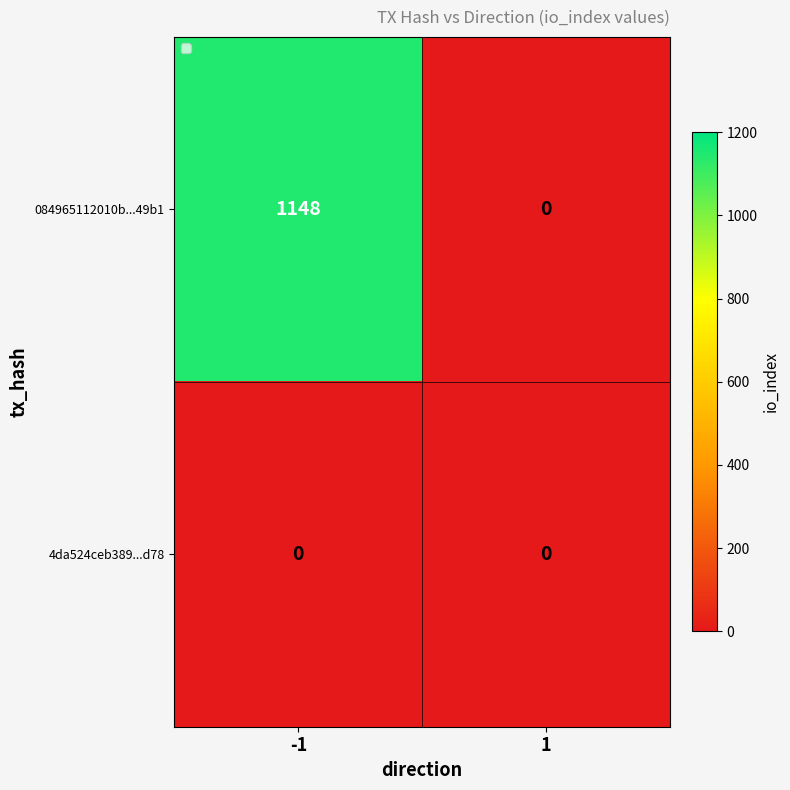

Between -1 and 1, which series saw the biggest shift?

084965112010b...49b1